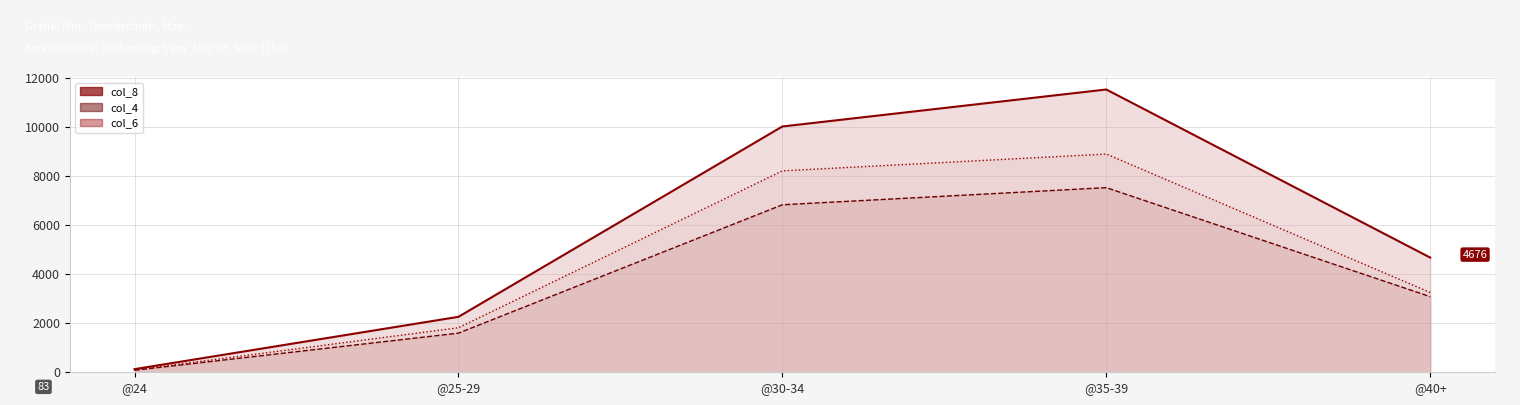

The value of col_8_line at @24 is 36. True or false?

False